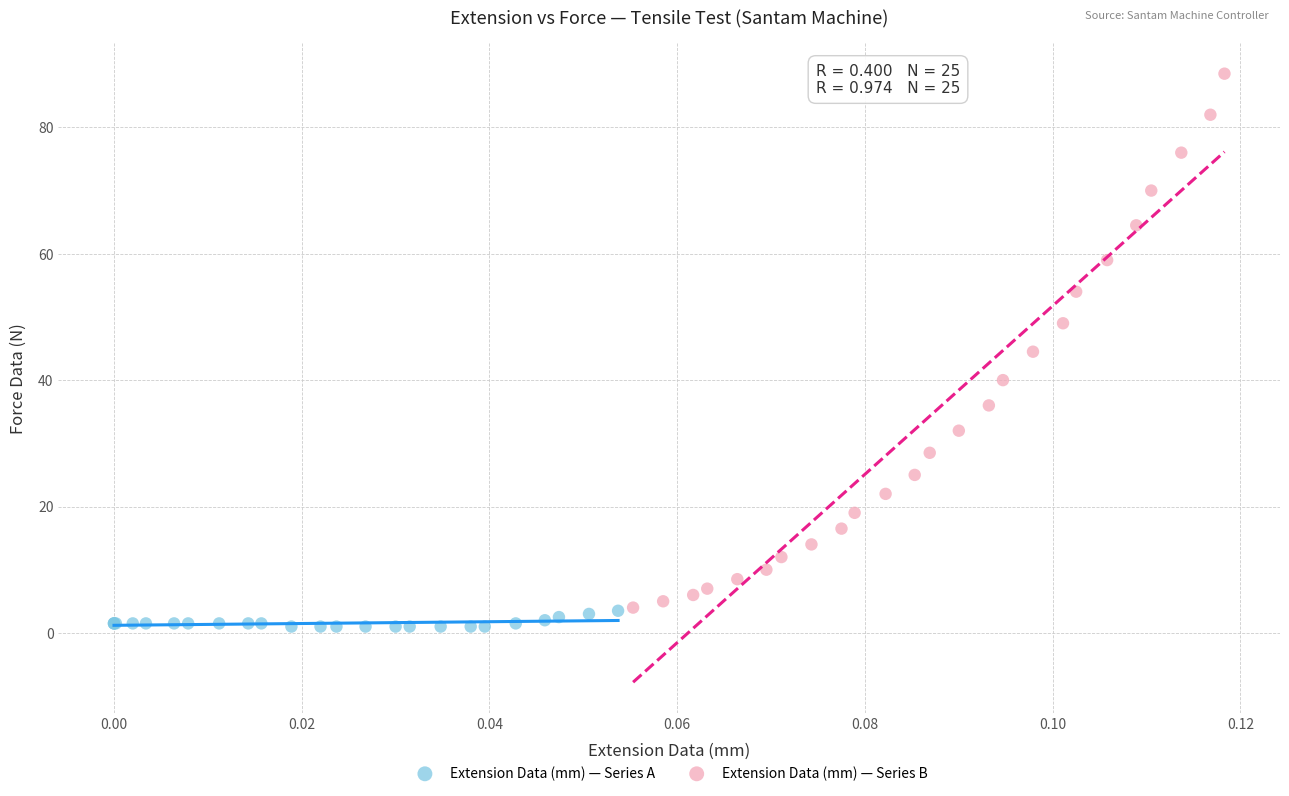

Which series reaches the maximum Y coordinate?

Extension Data (mm) — Series B